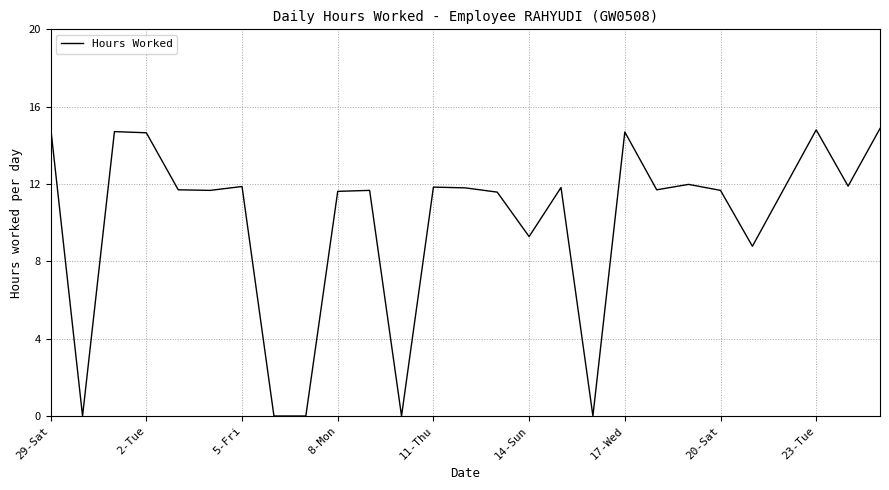

What is the greatest value displayed?

14.9